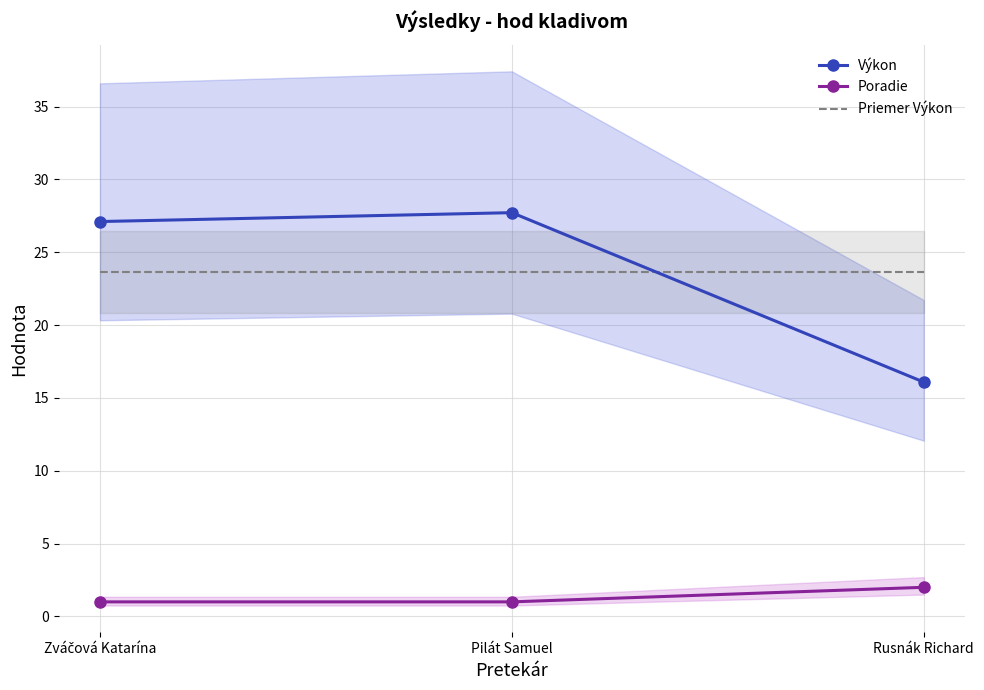

What is the approximate value of Poradie at Pilát Samuel?

1.0